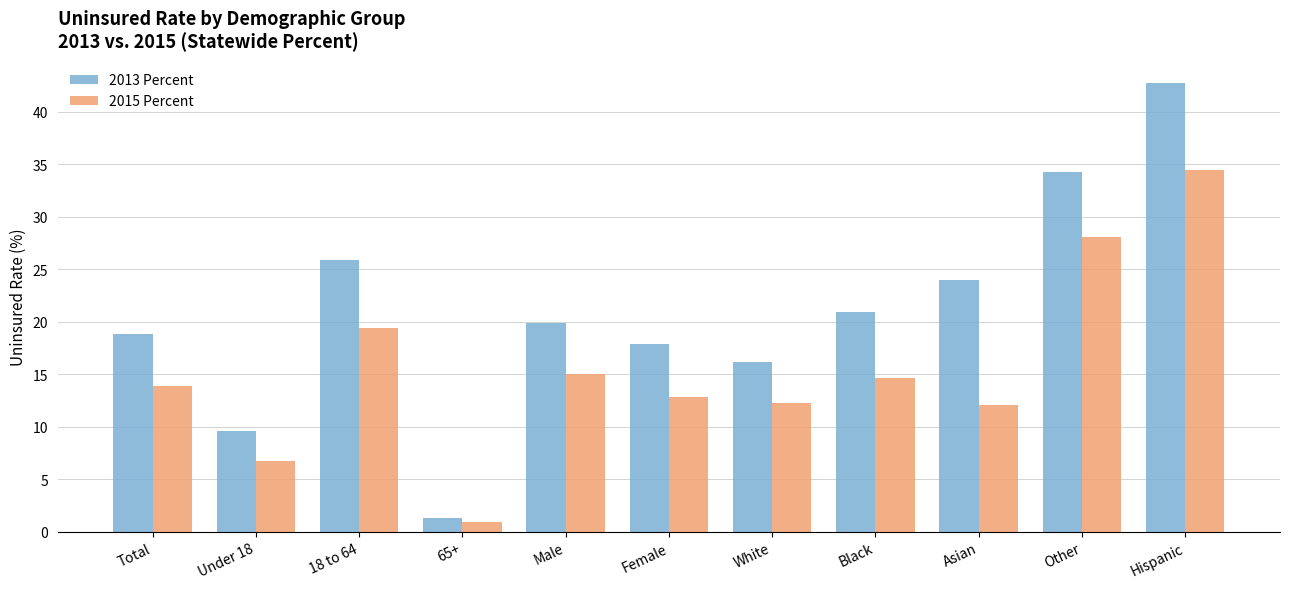

What is the minimum value shown in the chart?

0.9